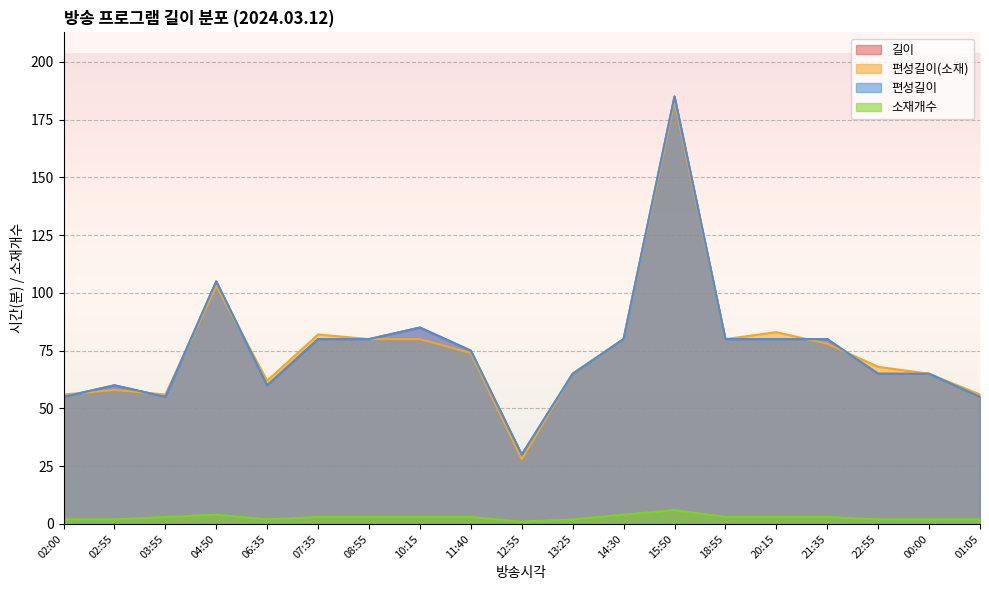

How many lines are shown in the chart?

4